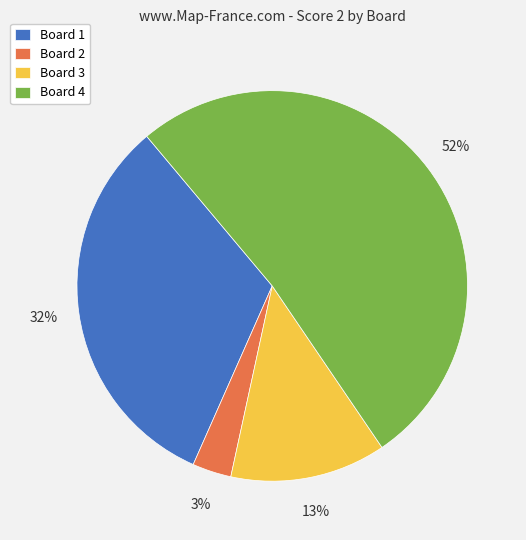

Which has a higher value, Board 2 or Board 1?

Board 1